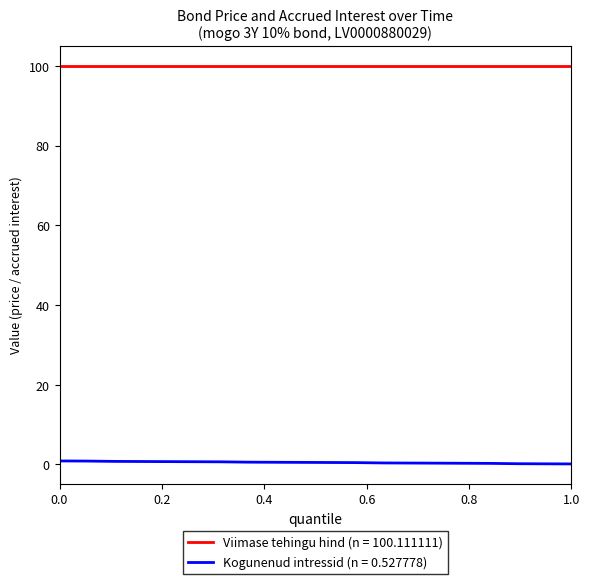

True or false: Viimase tehingu hind (n = 100.111111) and Kogunenud intressid (n = 0.527778) intersect in this chart.

False